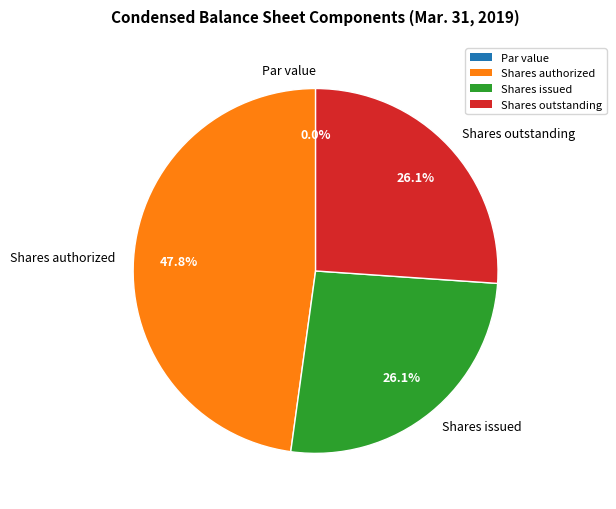

Is Common stock, shares authorized the majority of the pie?

No